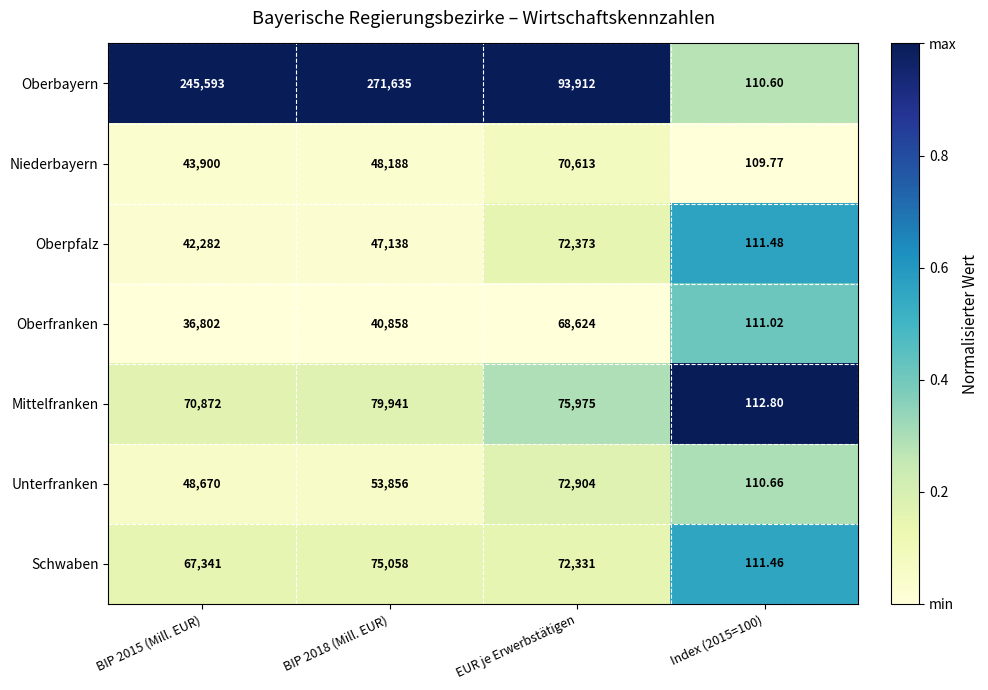

Which category has the highest value in the Oberfranken series?

EUR je Erwerbstätigen